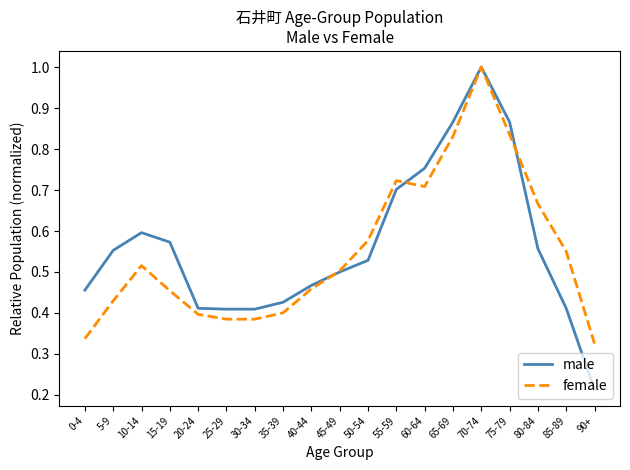

What is the sum of all female values?

10.5